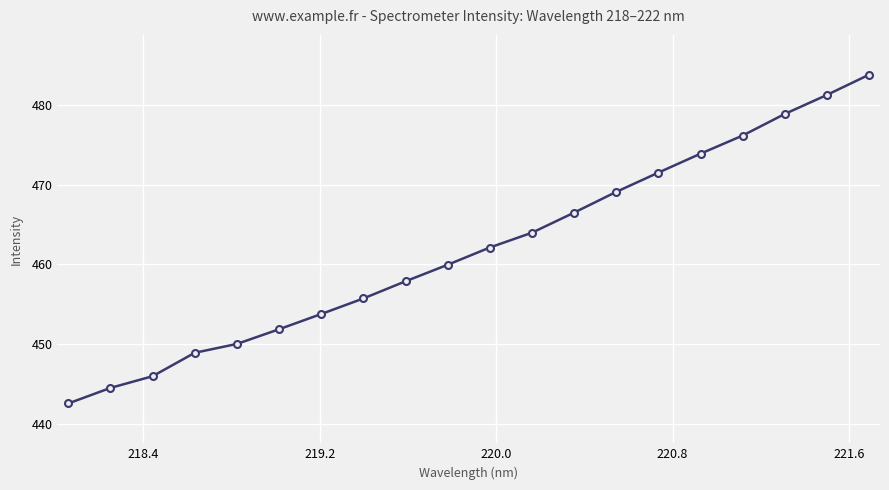

What is the greatest value displayed?

483.8